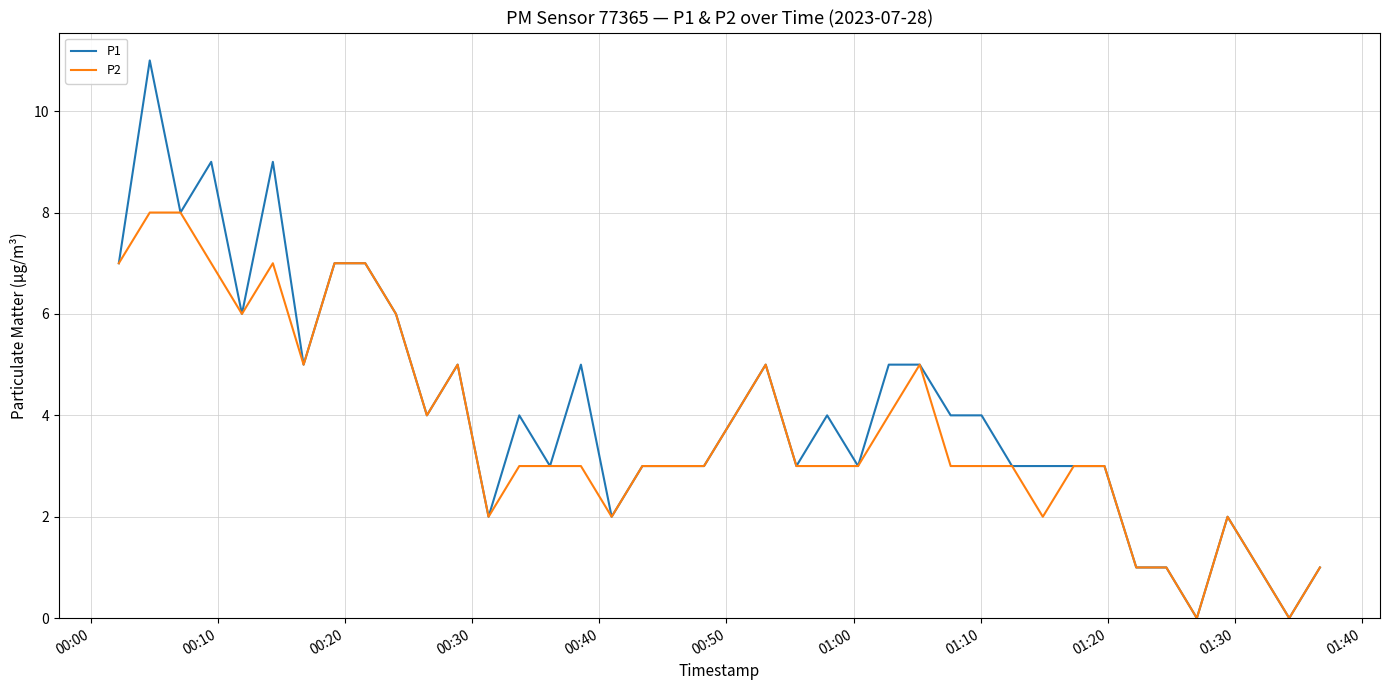

Which series has the largest total across all categories?

P1